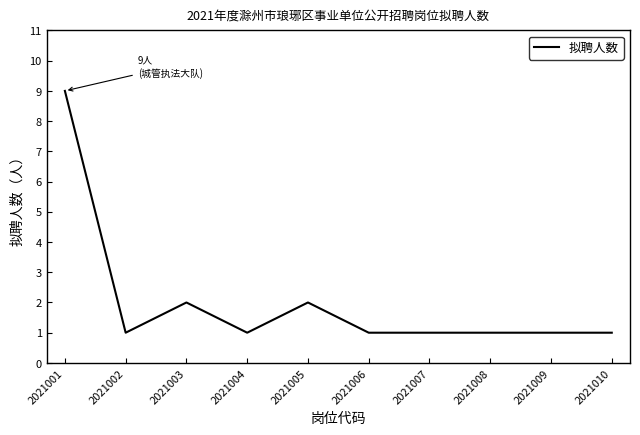

True or false: there are more than 1 points higher than both neighbors.

True